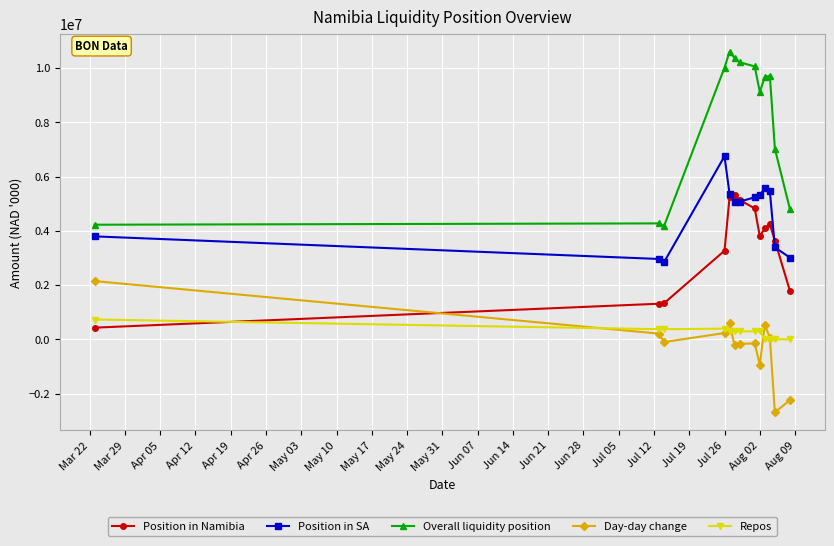

Count the number of categories in the chart.

13